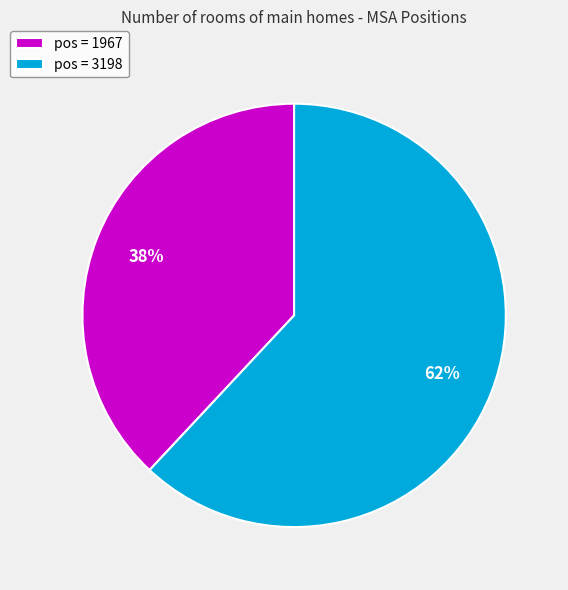

Is there any slice that represents more than half of the pie?

Yes